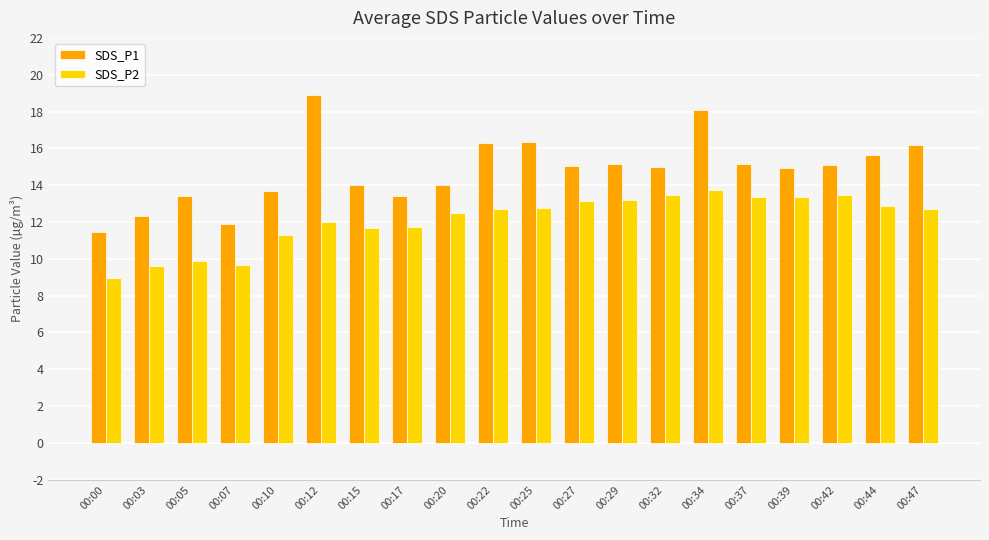

What value does the SDS_P2 series have at 00:37?

13.4